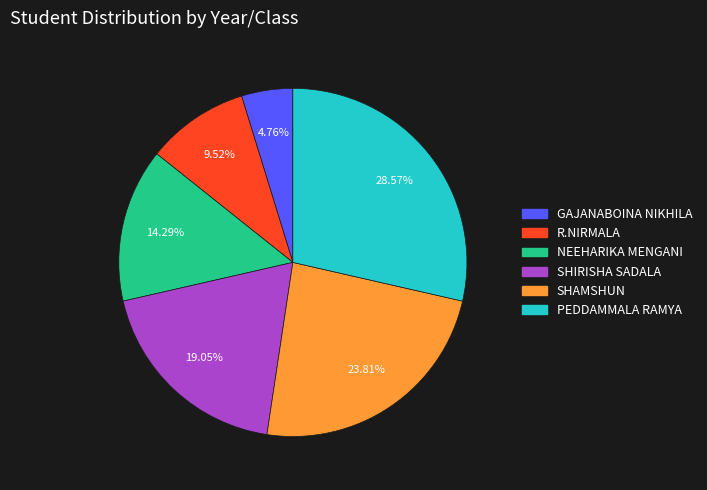

Does SHIRISHA SADALA account for over 50% of the chart?

No